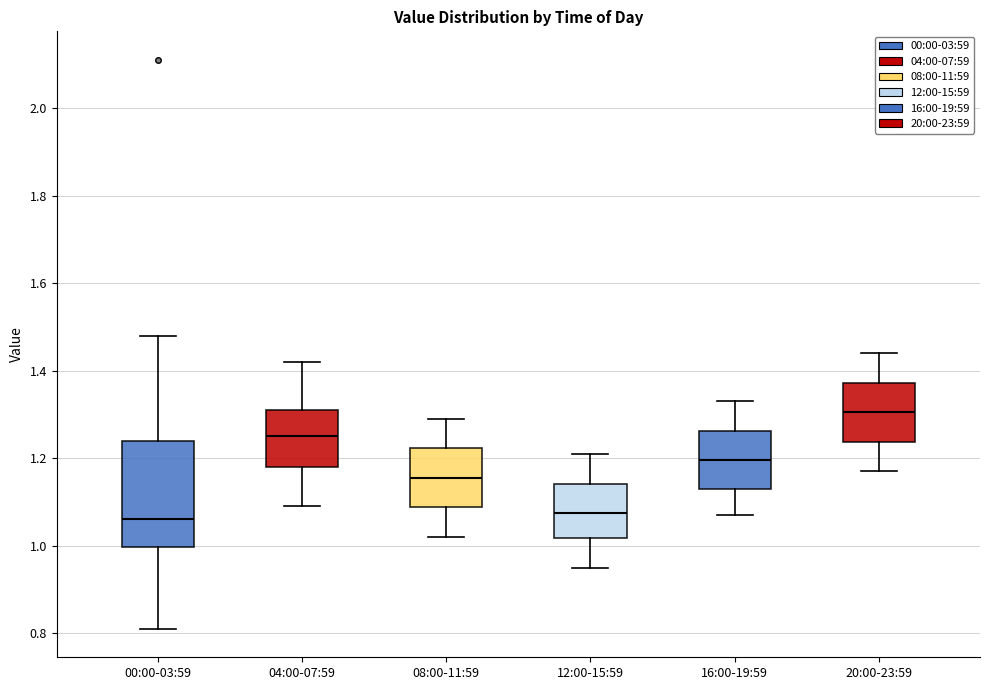

Where does the upper whisker of the box for 20:00-23:59 end on the y-axis? The values are not printed on the chart, so give them approximately, as read against the axis.

1.44